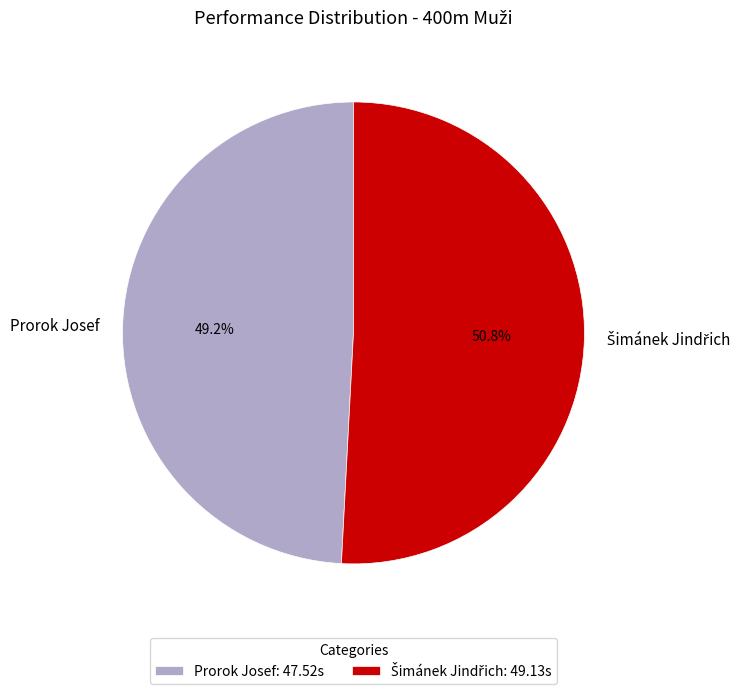

What portion of the pie excludes Prorok Josef?

50.8%